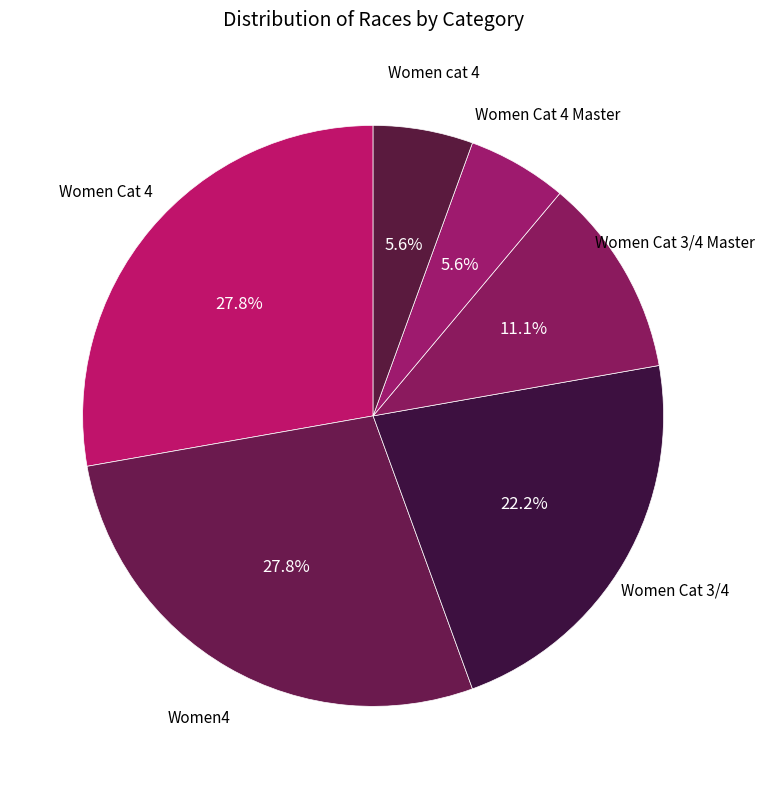

To the nearest percent, what is the difference between the largest and smallest slice percentages?

22%